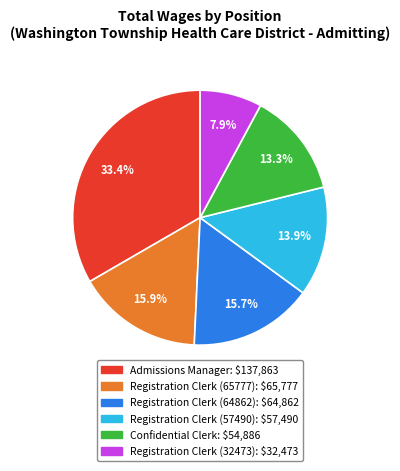

To the nearest percent, what is the difference between the largest and smallest slice percentages?

25%